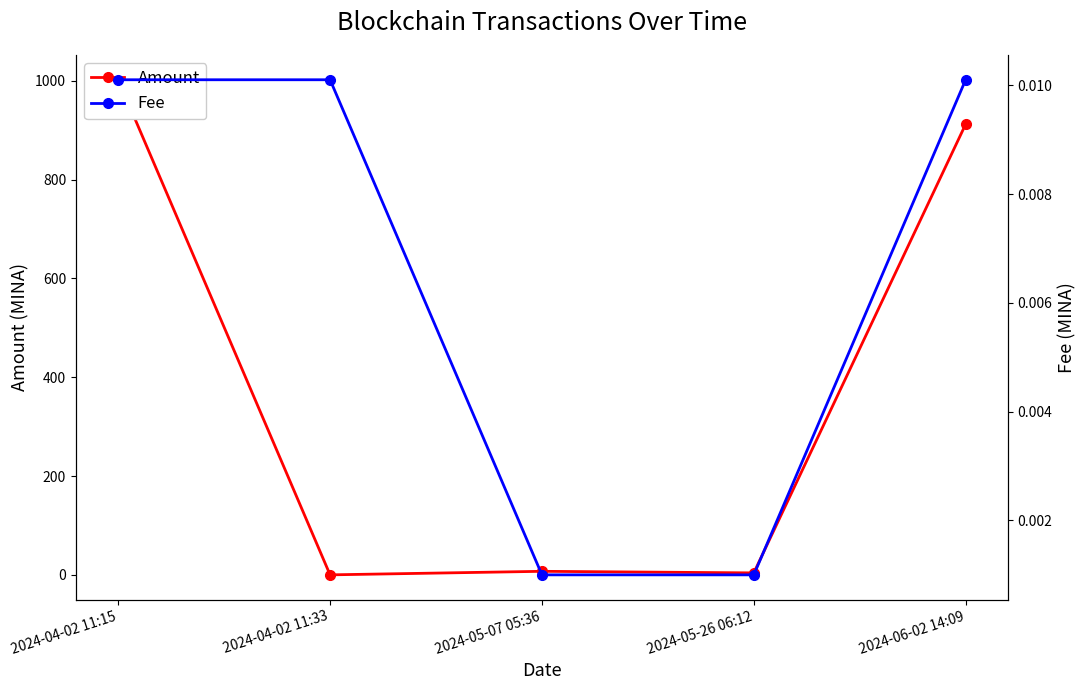

Which has a higher value, 2024-04-02 11:15 or 2024-04-02 11:33?

2024-04-02 11:15